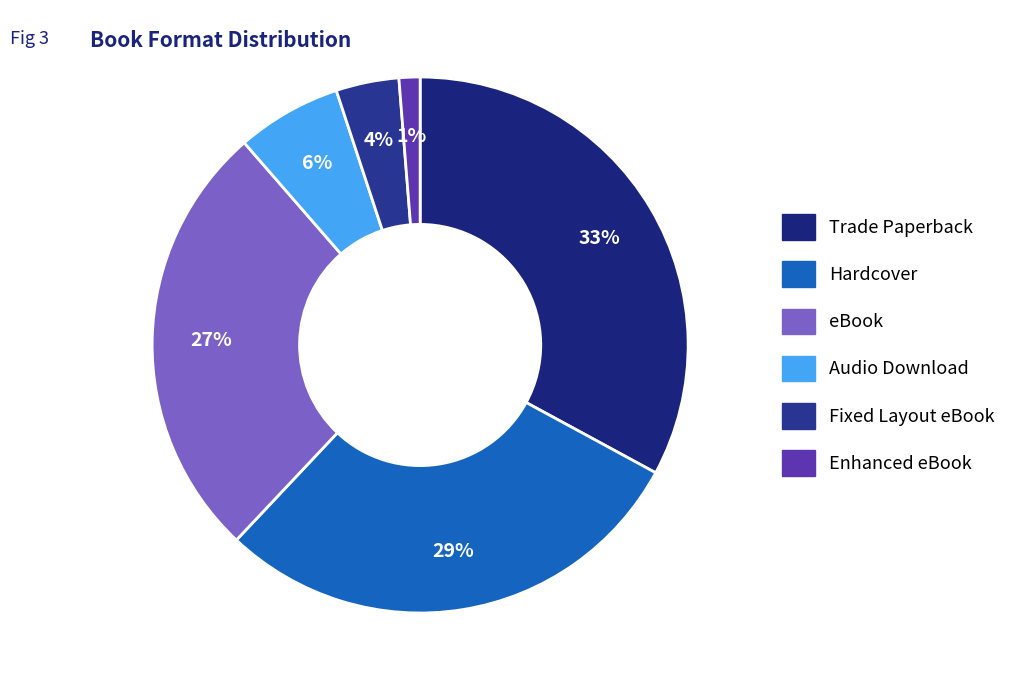

What portion of the pie excludes Audio Download?

93.7%